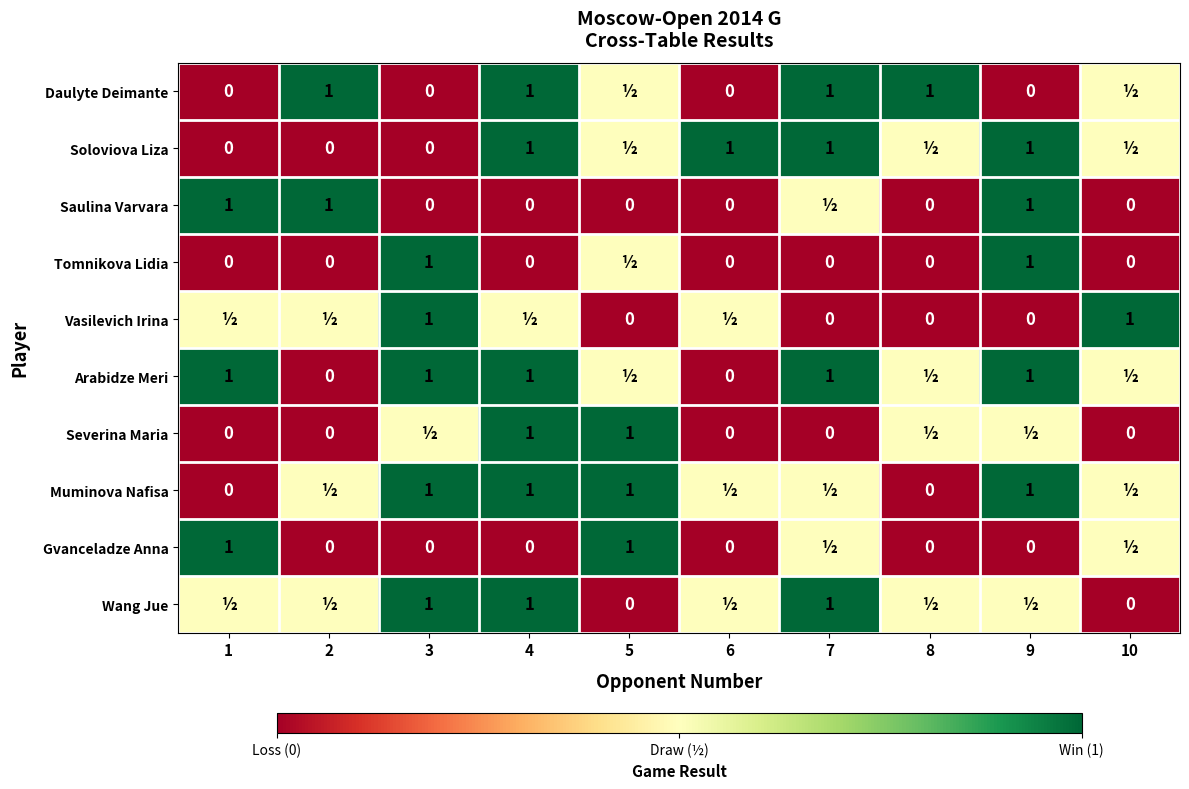

The Wang Jue series shows 0.3 at 4. True or false?

False